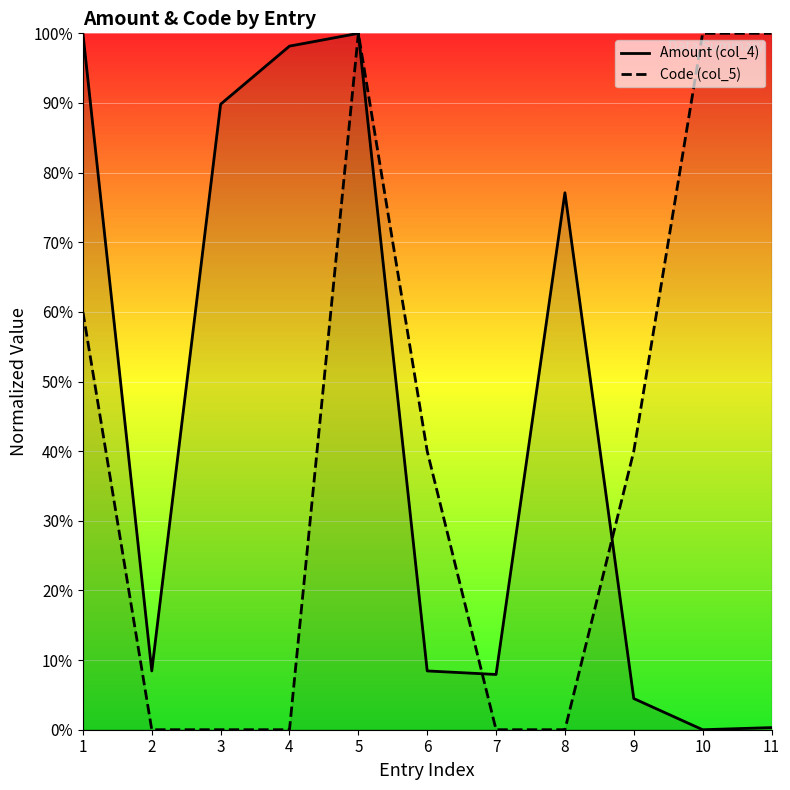

True or false: Code (col_5) has more than 2 points higher than both neighbors.

False